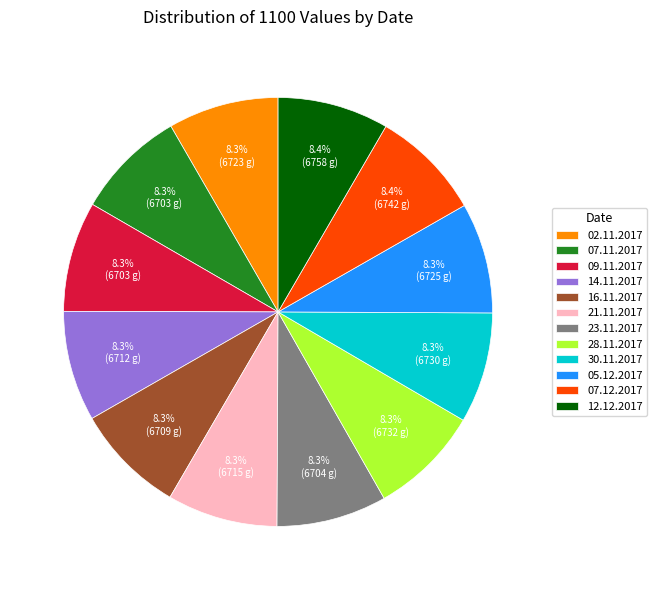

How many segments does this pie chart have?

12